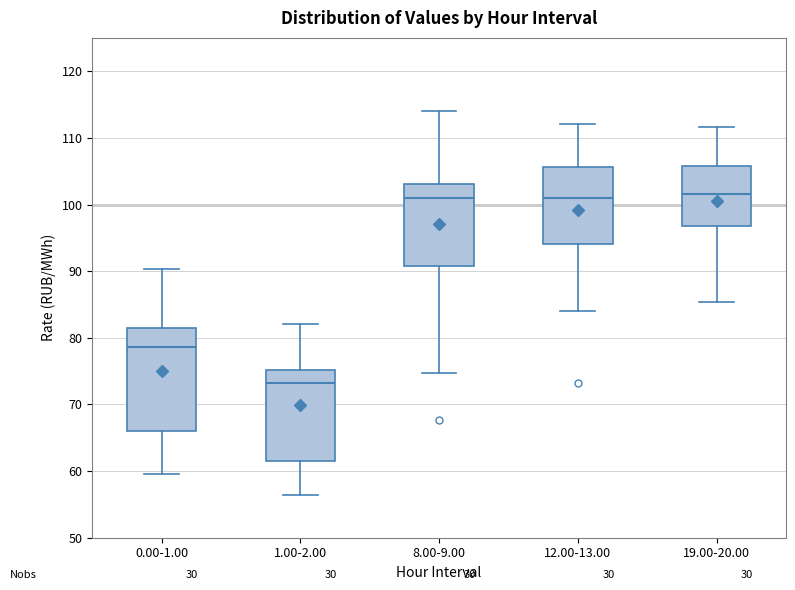

Reading left to right, read every box against the y-axis: the position of its median line, the range the box covers, and the ends of its whiskers. The values are not printed on the chart, so give them approximately, as read against the axis.

0.00-1.00: median 79, box 66 to 82, whiskers 60 to 90
1.00-2.00: median 73, box 62 to 75, whiskers 56 to 82
8.00-9.00: median 101, box 91 to 103, whiskers 75 to 114
12.00-13.00: median 101, box 94 to 106, whiskers 84 to 112
19.00-20.00: median 102, box 97 to 106, whiskers 85 to 112